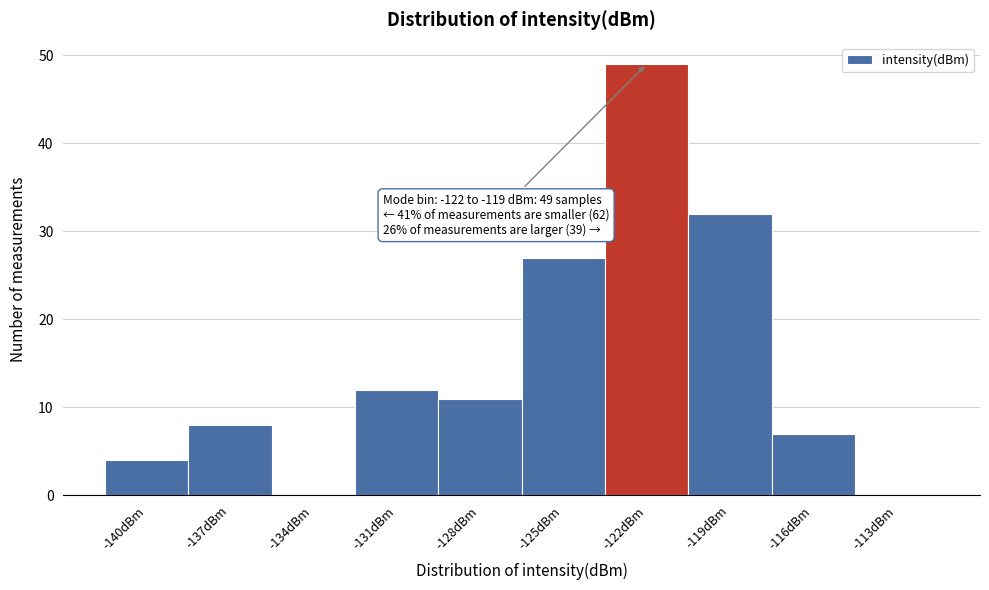

Reading left to right, what are all the values shown in this chart?

-140dBm=4	-137dBm=8	-134dBm=0	-131dBm=12	-128dBm=11	-125dBm=27	-122dBm=49	-119dBm=32	-116dBm=7	-113dBm=0